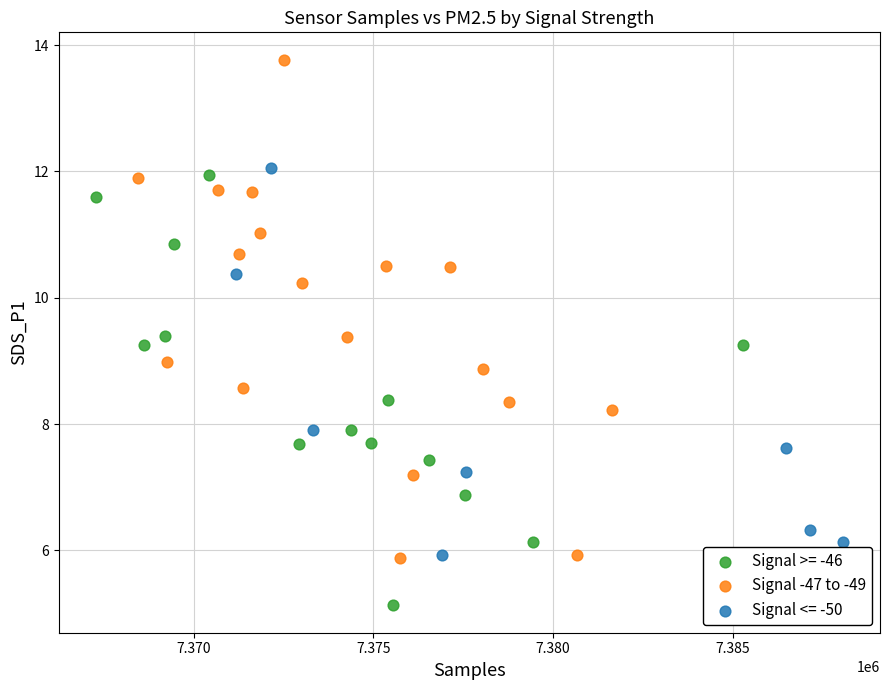

Which series reaches the minimum Y coordinate?

Signal >= -46